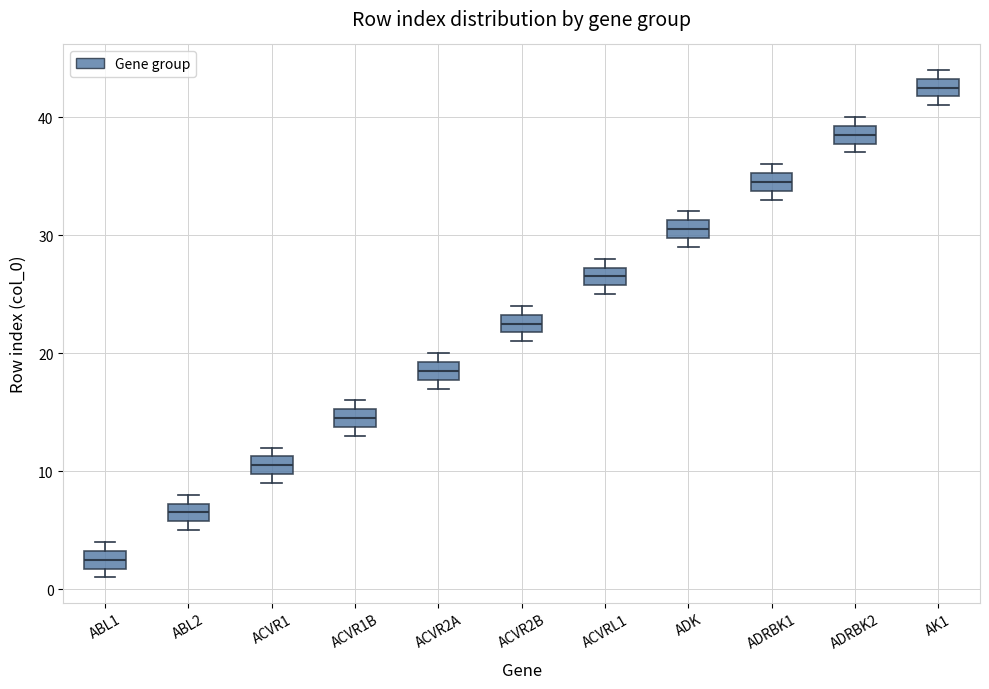

Reading left to right, read every box against the y-axis: the position of its median line, the range the box covers, and the ends of its whiskers. The values are not printed on the chart, so give them approximately, as read against the axis.

ABL1: median 3 (inside the box), box 2 to 3, whiskers 1 to 4
ABL2: median 7 (inside the box), box 6 to 7, whiskers 5 to 8
ACVR1: median 11 (inside the box), box 10 to 11, whiskers 9 to 12
ACVR1B: median 15 (inside the box), box 14 to 15, whiskers 13 to 16
ACVR2A: median 19 (inside the box), box 18 to 19, whiskers 17 to 20
ACVR2B: median 23 (inside the box), box 22 to 23, whiskers 21 to 24
ACVRL1: median 27 (inside the box), box 26 to 27, whiskers 25 to 28
ADK: median 31 (inside the box), box 30 to 31, whiskers 29 to 32
ADRBK1: median 35 (inside the box), box 34 to 35, whiskers 33 to 36
ADRBK2: median 39 (inside the box), box 38 to 39, whiskers 37 to 40
AK1: median 43 (inside the box), box 42 to 43, whiskers 41 to 44